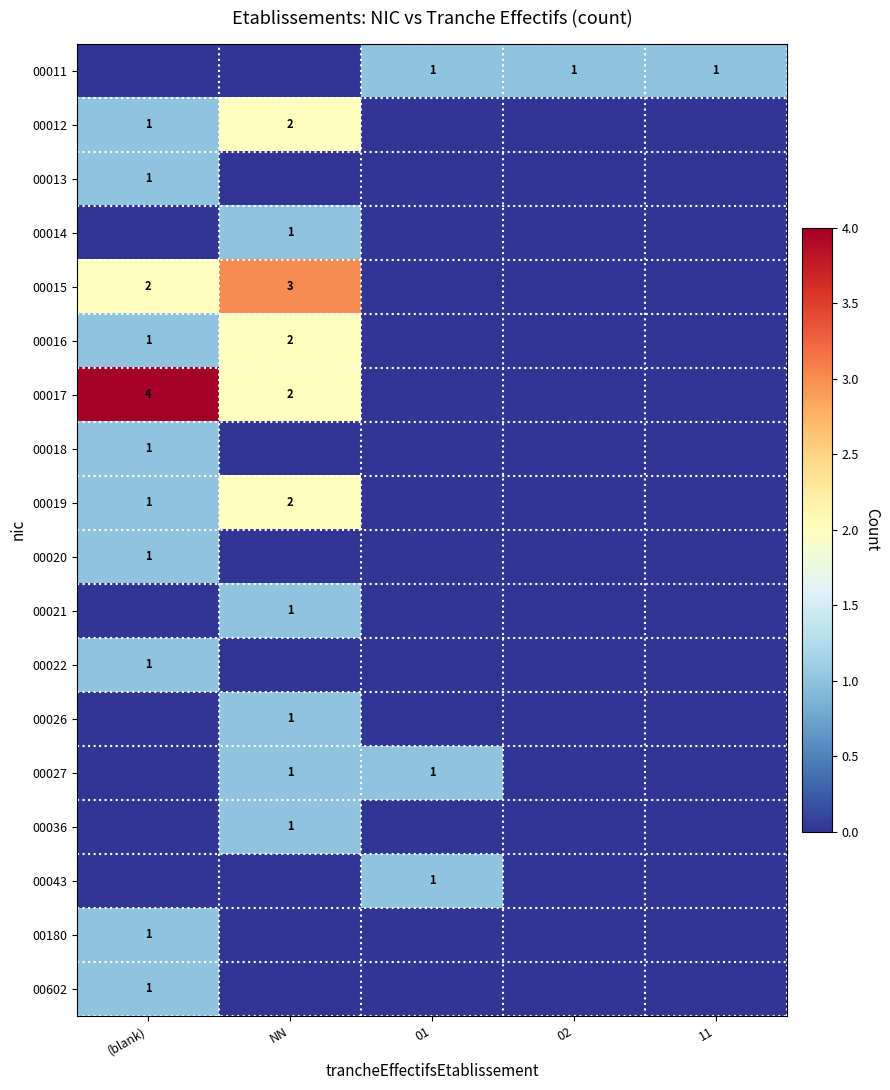

Is it true that 00026 equals 0 at NN?

False